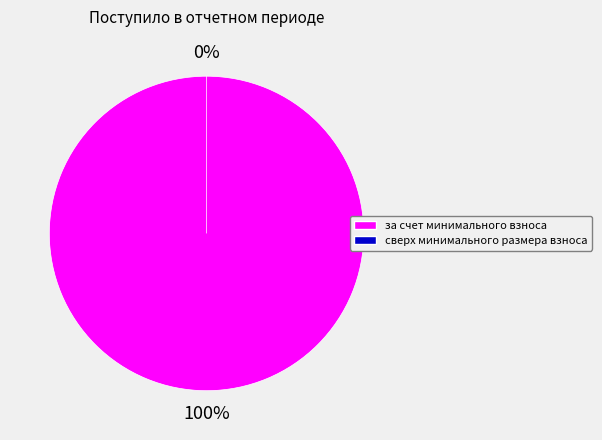

What portion of the pie excludes сверх минимального размера взноса?

100.0%